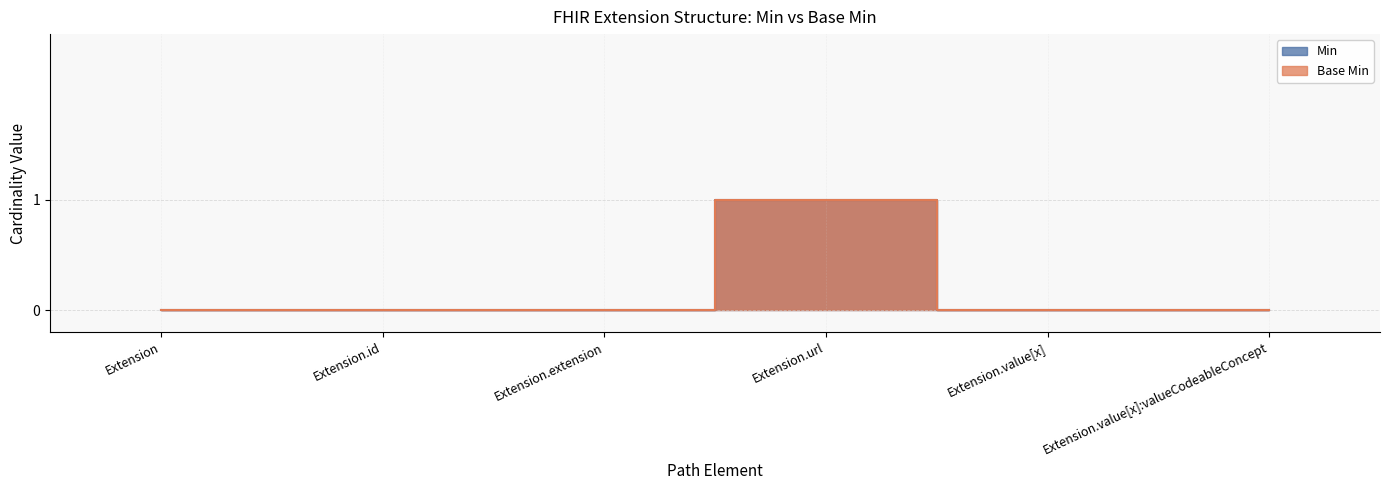

Which series has the widest spread of values?

Min